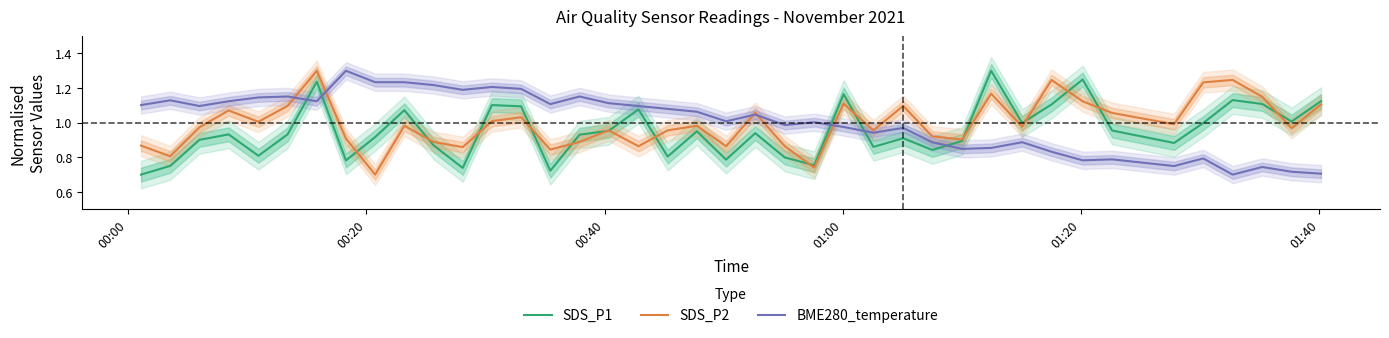

True or false: SDS_P1 and SDS_P2 cross at least once.

True